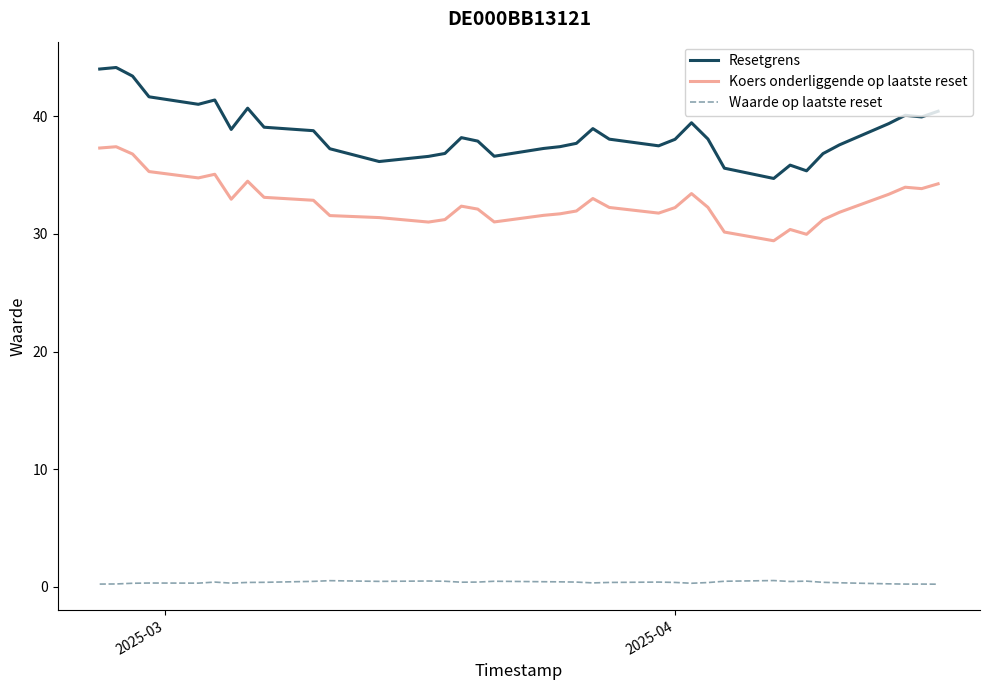

True or false: Resetgrens and Waarde op laatste reset intersect in this chart.

False